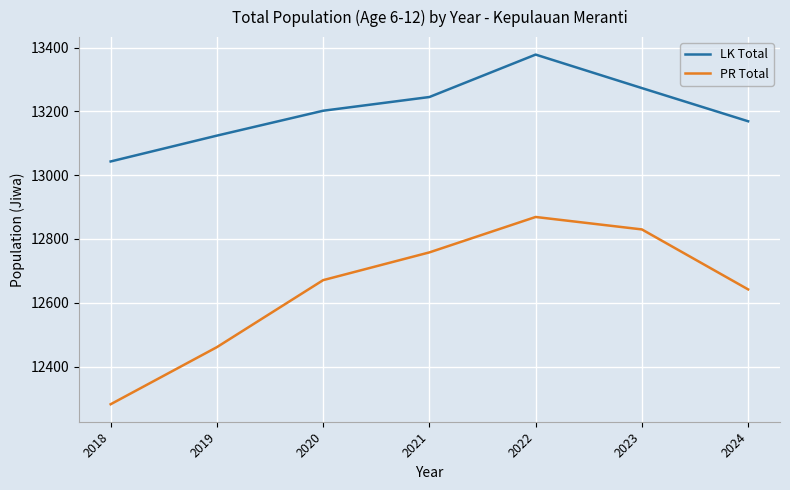

True or false: PR Total and LK Total intersect in this chart.

False